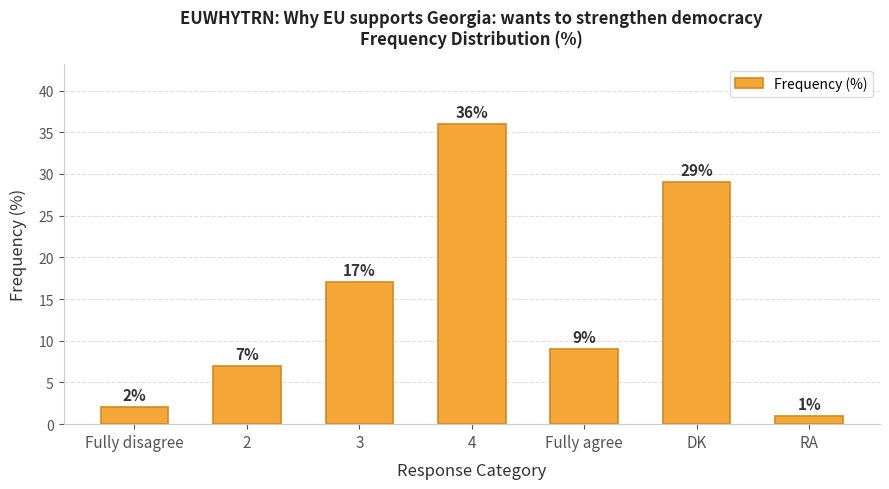

What is the greatest value displayed?

36